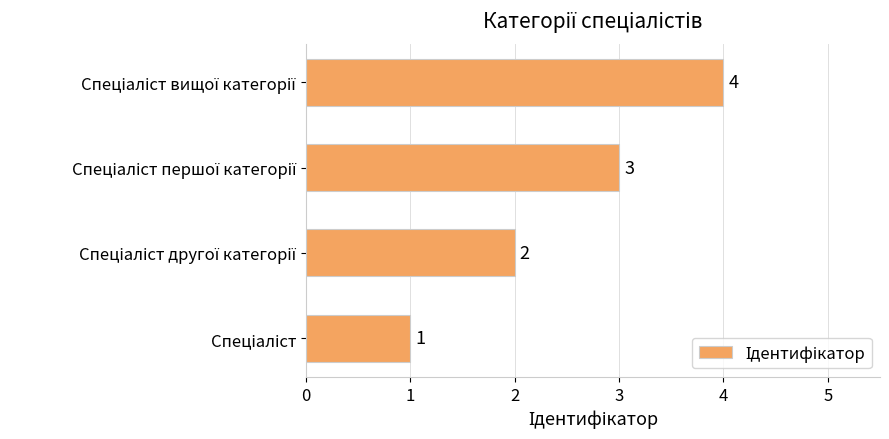

How many values are between 2 and 4?

3